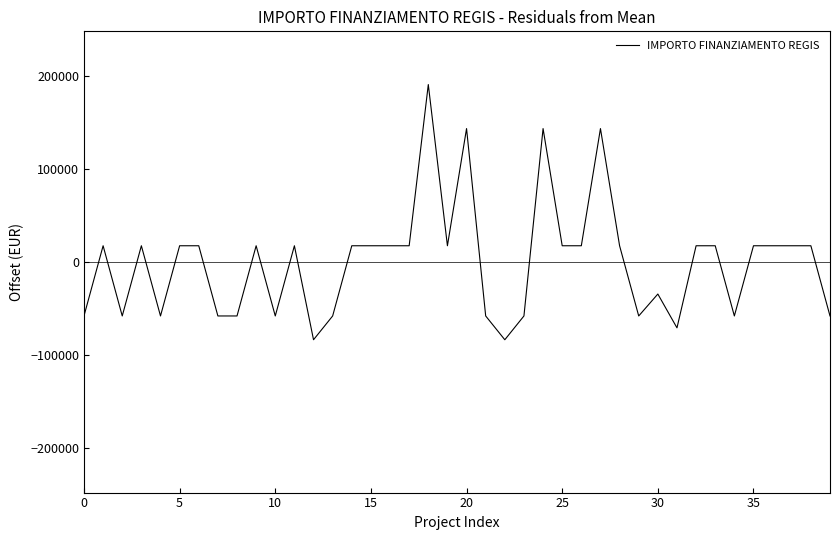

Where is the data nearest to the value 53432?

5